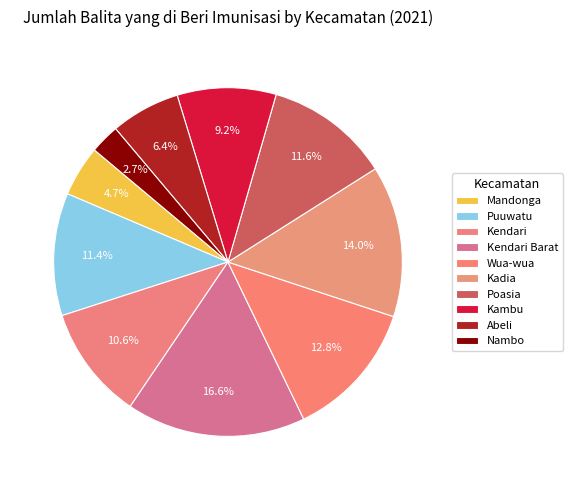

To the nearest percent, what is the average slice percentage?

10%